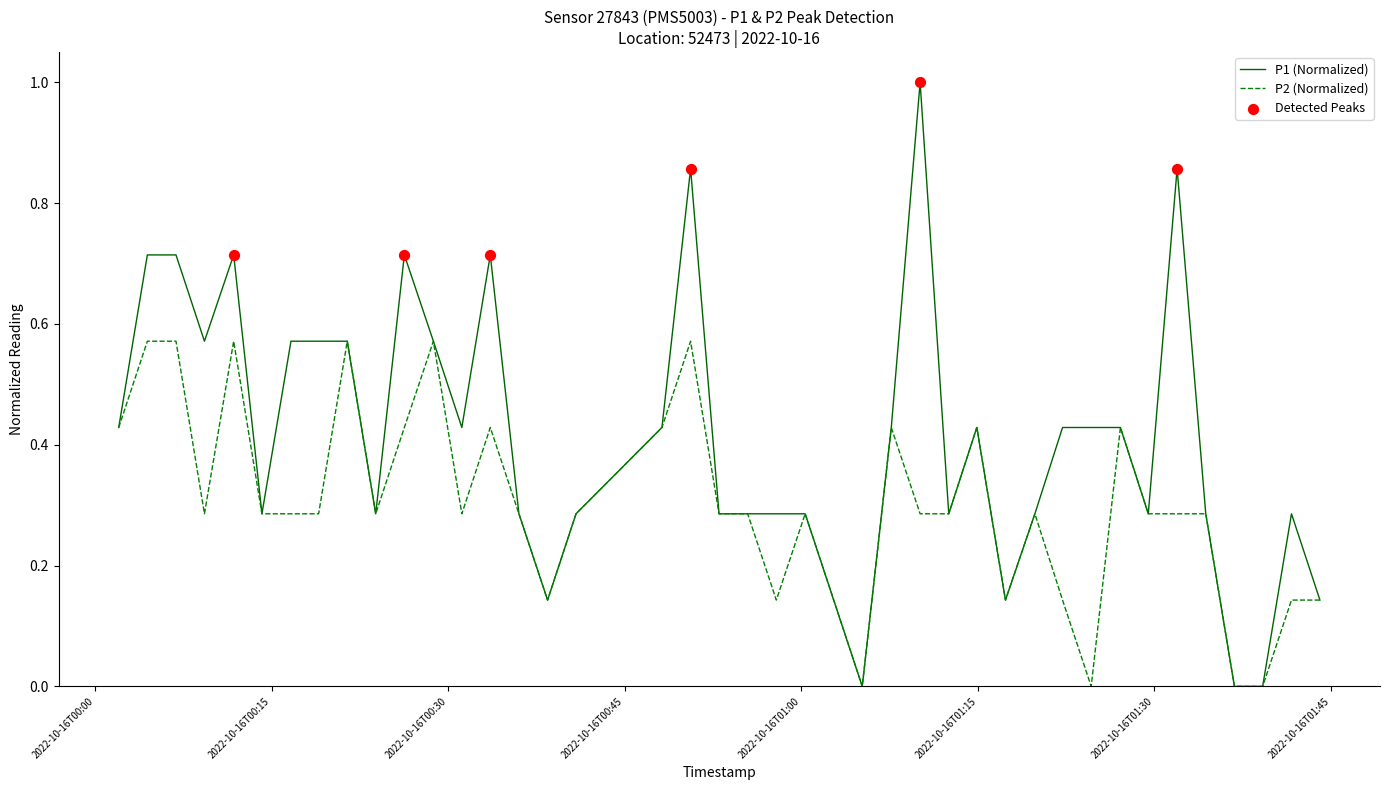

List the series in order of their peak value, highest first.

P1 (Normalized), P2 (Normalized)